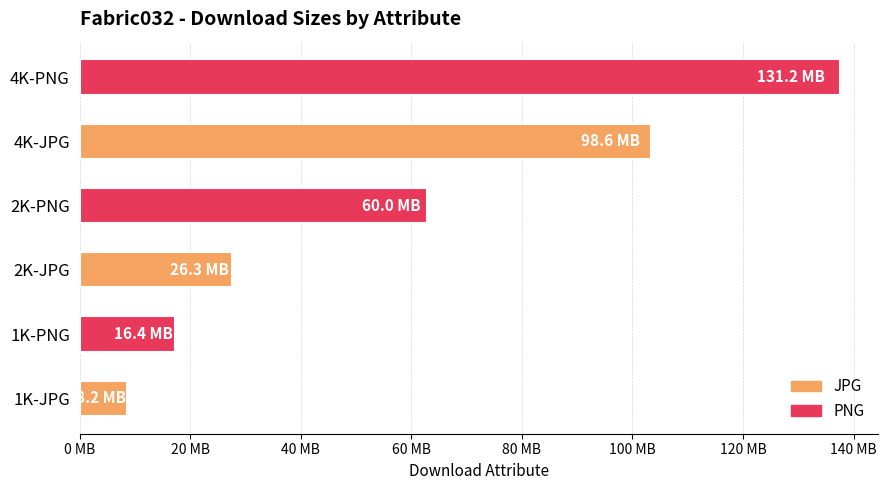

Are the bars horizontal?

Yes